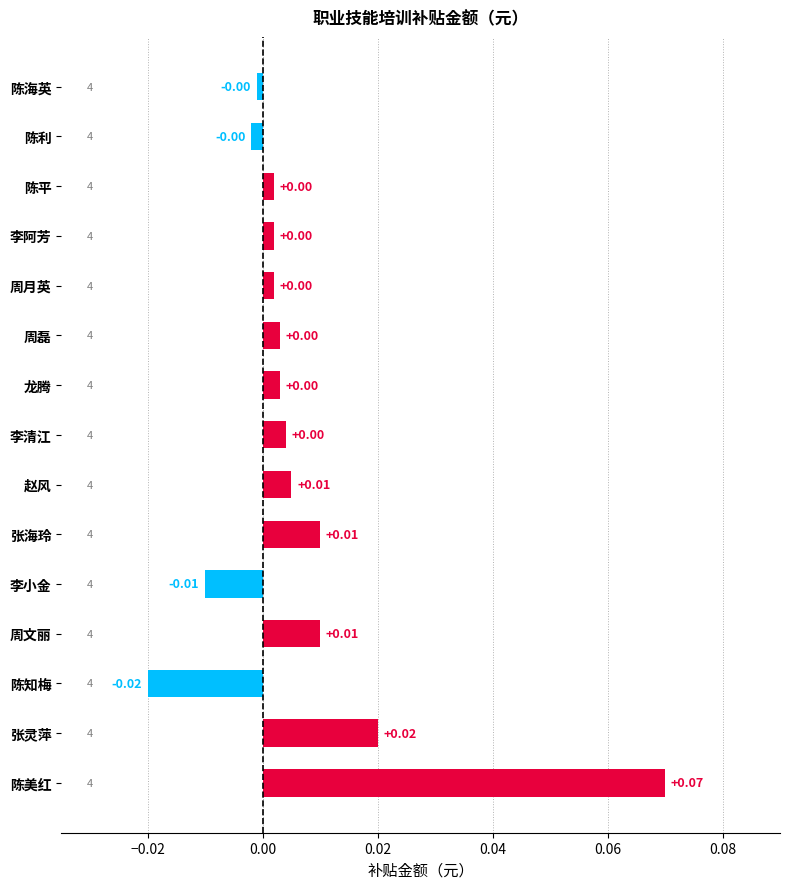

Which category has the lowest value across all series?

陈知梅